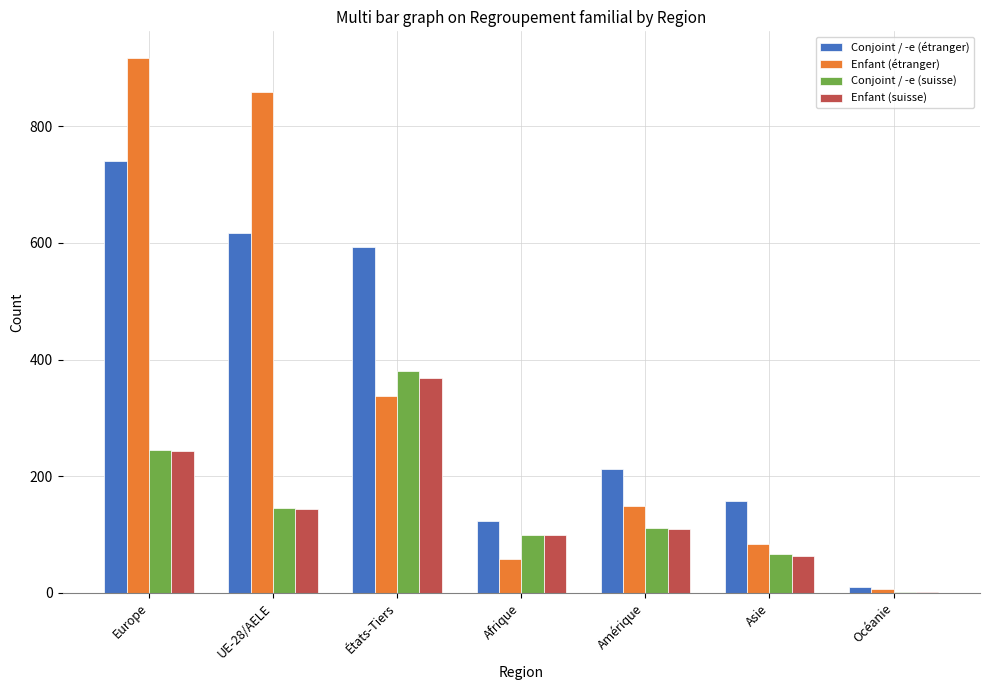

The value of Conjoint / -e (étranger) at UE-28/AELE is 617. True or false?

True